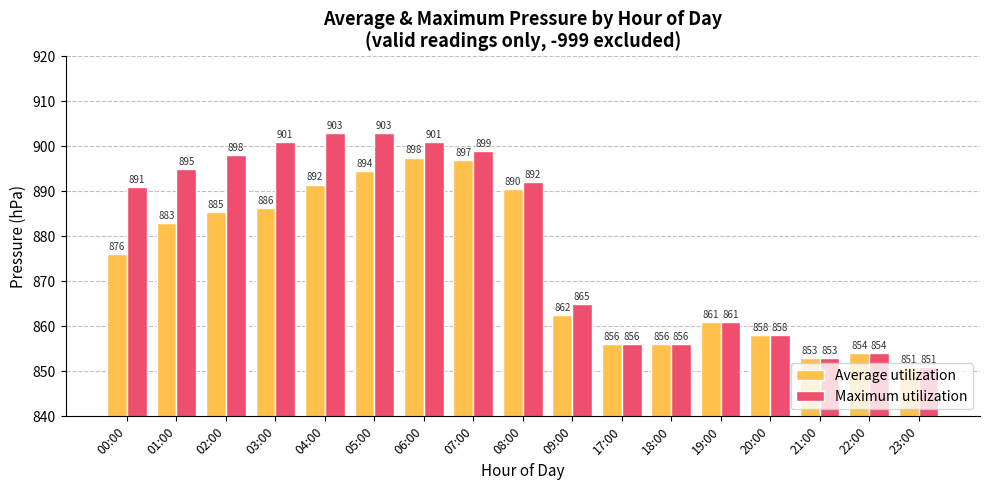

What is the total value across all series at 09:00?

1727.5